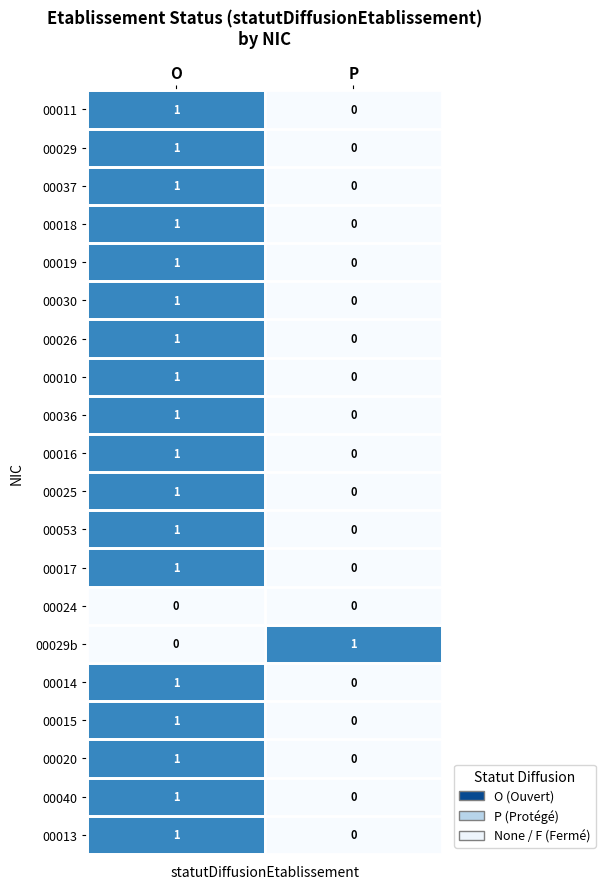

At which category is the sum across all series the highest?

O